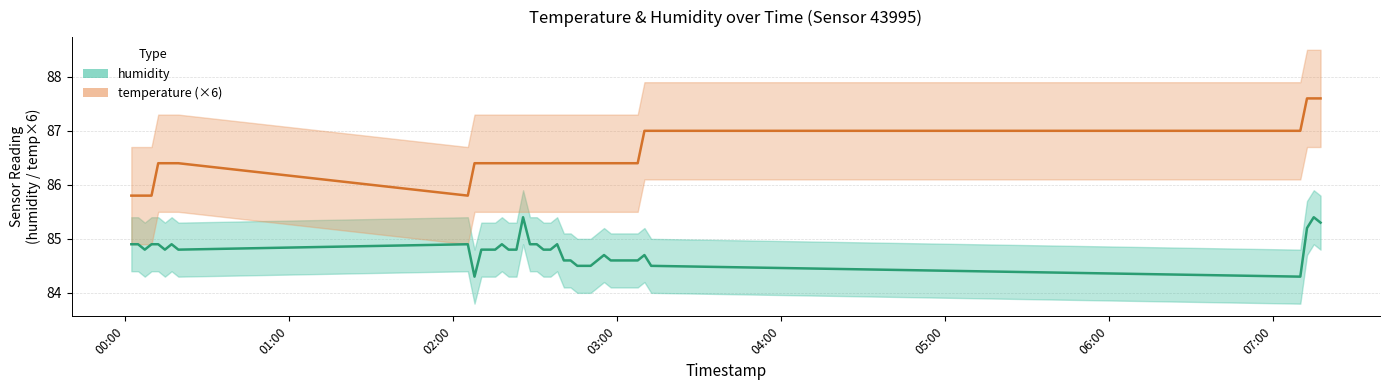

Rank the categories by temperature value from highest to lowest.

2024-02-15T07:12:33, 2024-02-15T07:15:01, 2024-02-15T07:17:30, 2024-02-15T03:10:09, 2024-02-15T03:12:37, 2024-02-15T07:10:06, 2024-02-15T00:12:16, 2024-02-15T00:14:43, 2024-02-15T00:17:10, 2024-02-15T00:19:38, 2024-02-15T02:07:59, 2024-02-15T02:10:29, 2024-02-15T02:13:00, 2024-02-15T02:15:32, 2024-02-15T02:18:00, 2024-02-15T02:20:27, 2024-02-15T02:23:20, 2024-02-15T02:25:45, 2024-02-15T02:28:16, 2024-02-15T02:30:46, 2024-02-15T02:33:13, 2024-02-15T02:35:46, 2024-02-15T02:38:13, 2024-02-15T02:40:40, 2024-02-15T02:43:08, 2024-02-15T02:45:35, 2024-02-15T02:48:01, 2024-02-15T02:50:28, 2024-02-15T02:52:55, 2024-02-15T02:55:22, 2024-02-15T02:57:49, 2024-02-15T03:00:16, 2024-02-15T03:02:45, 2024-02-15T03:05:13, 2024-02-15T03:07:41, 2024-02-15T00:02:26, 2024-02-15T00:04:54, 2024-02-15T00:07:21, 2024-02-15T00:09:49, 2024-02-15T02:05:32